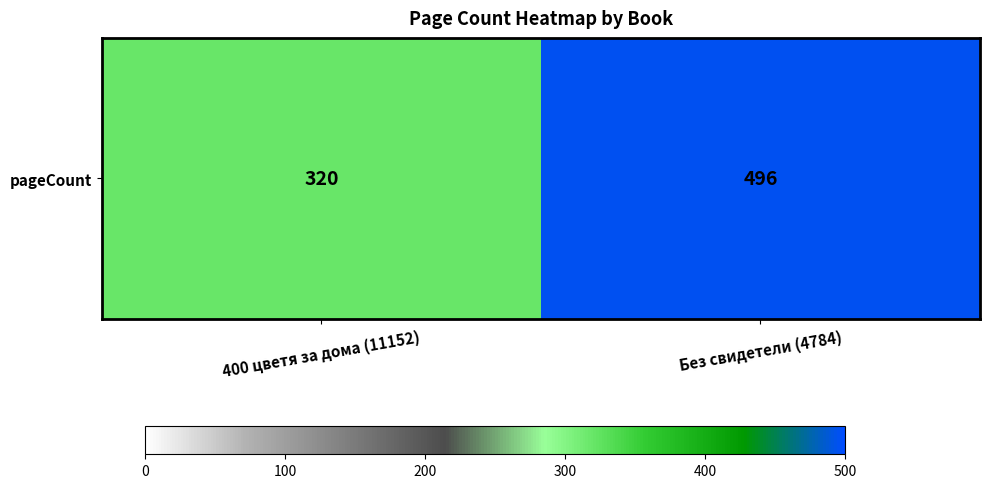

Rank the categories by value from lowest to highest.

400 цветя за дома (11152), Без свидетели (4784)